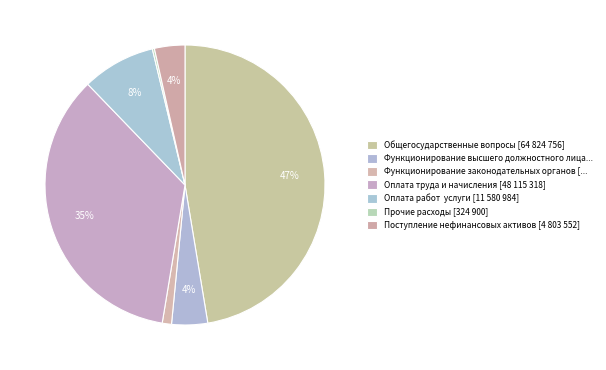

Is there any slice that represents more than half of the pie?

No